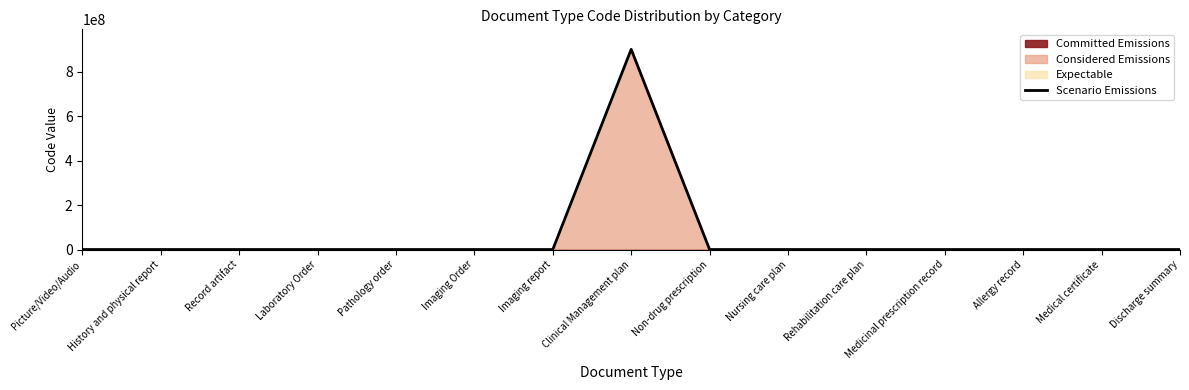

At which category does the chart reach its peak across all series?

Clinical Management plan